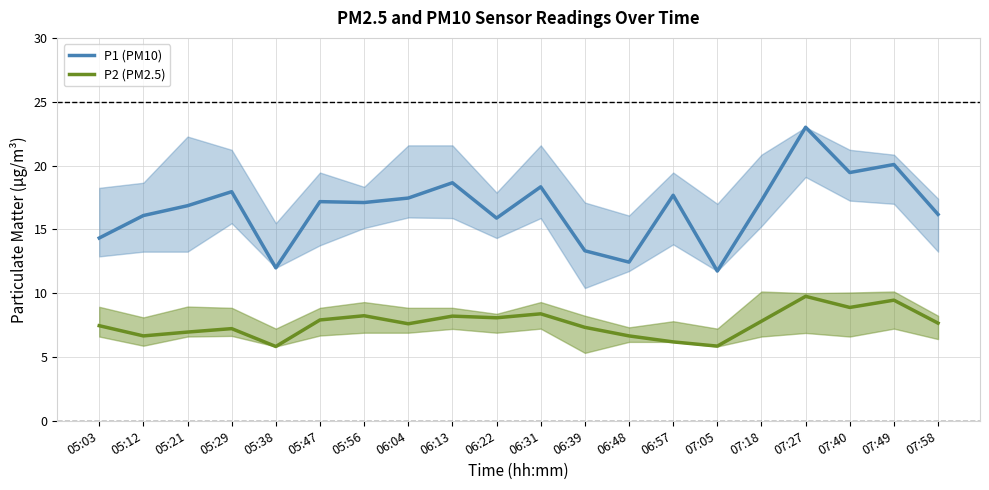

At which category does the chart reach its peak across all series?

07:27